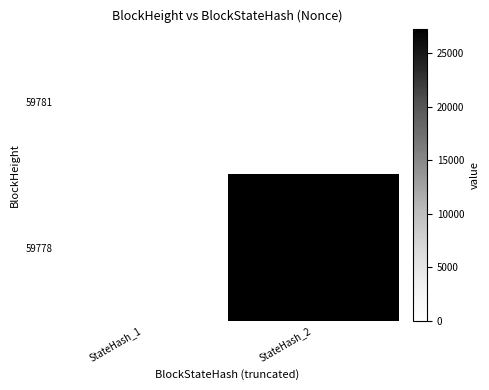

Rank the series by their maximum value, from lowest to highest.

59781, 59778